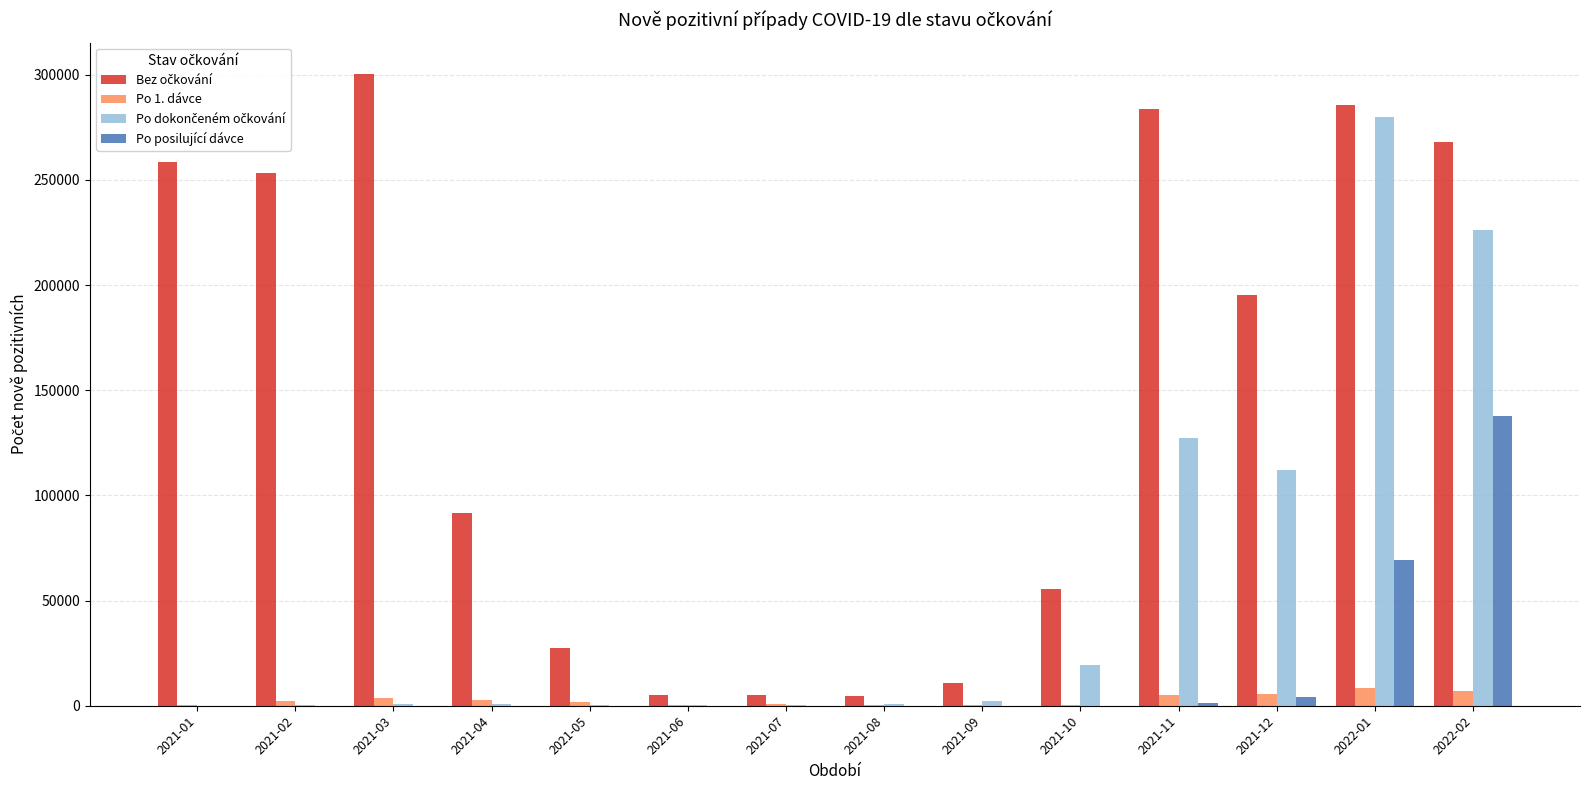

The value of Po posilující dávce at 2021-09 is 0. True or false?

True